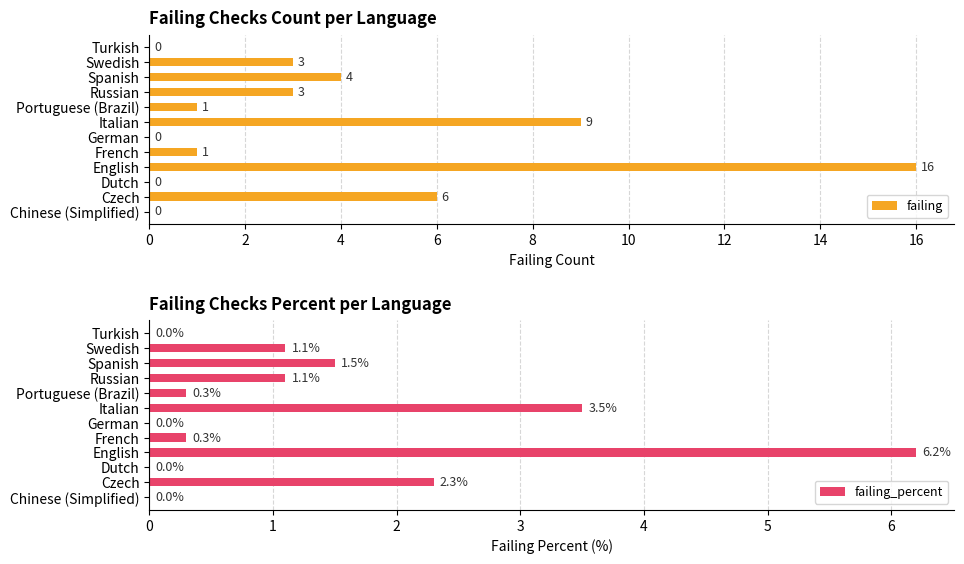

What is the sum of the failing_percent values at Dutch and English?

6.2